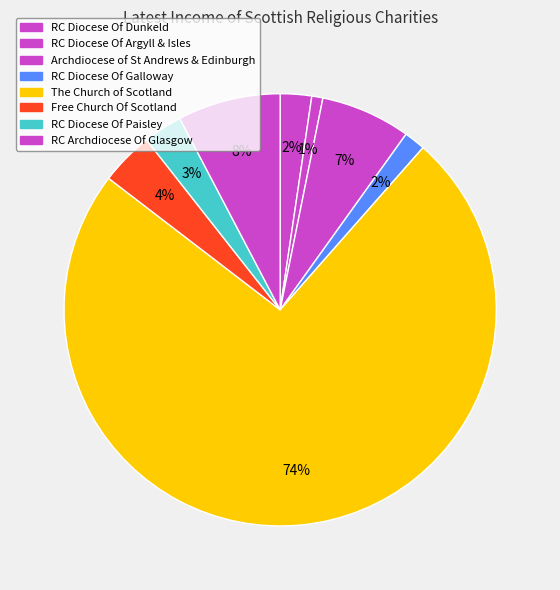

What is the ratio of the value at RC Archdiocese Of Glasgow to the value at The Church of Scotland?

0.1